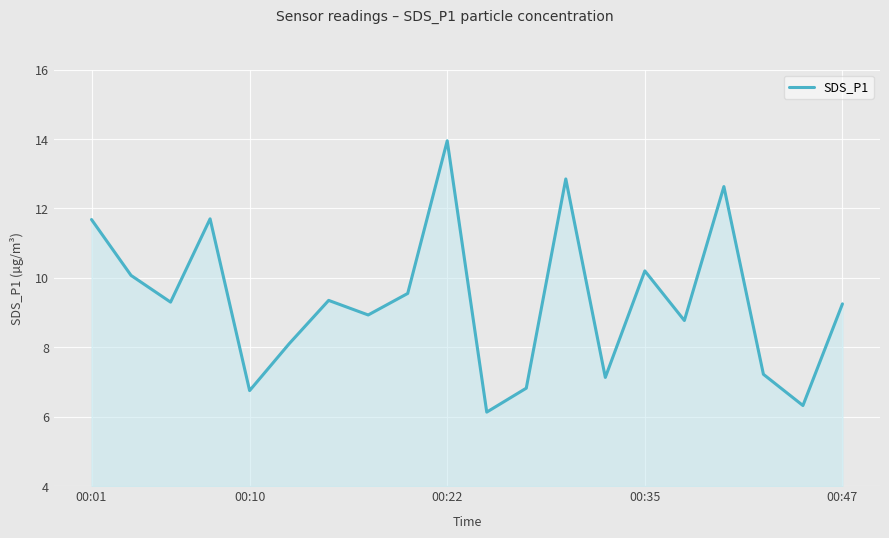

What is the difference between the maximum and minimum values?

7.8